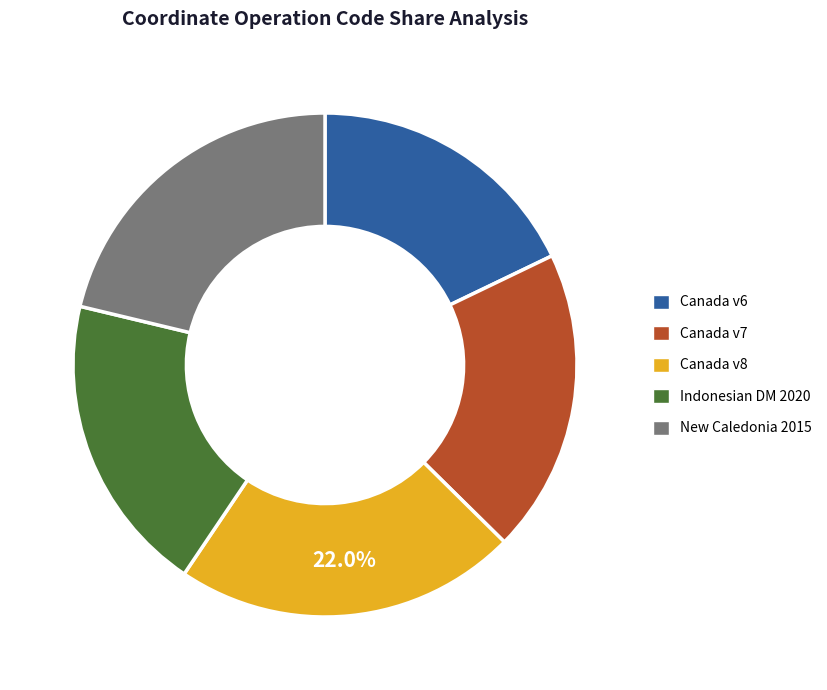

How many segments does this pie chart have?

5